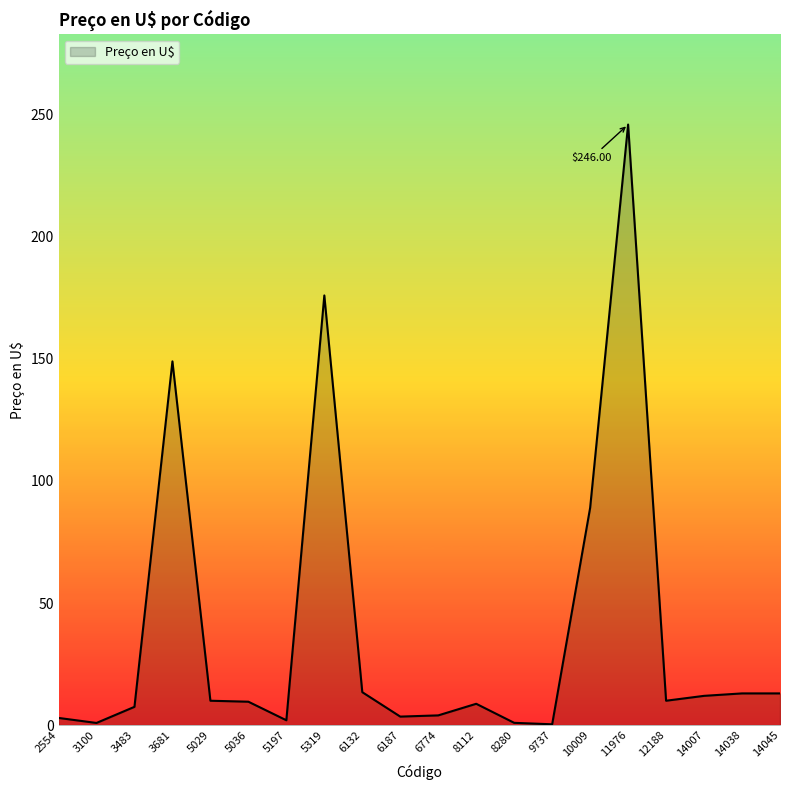

What is the ratio of the value at 5036 to the value at 6132?

0.7